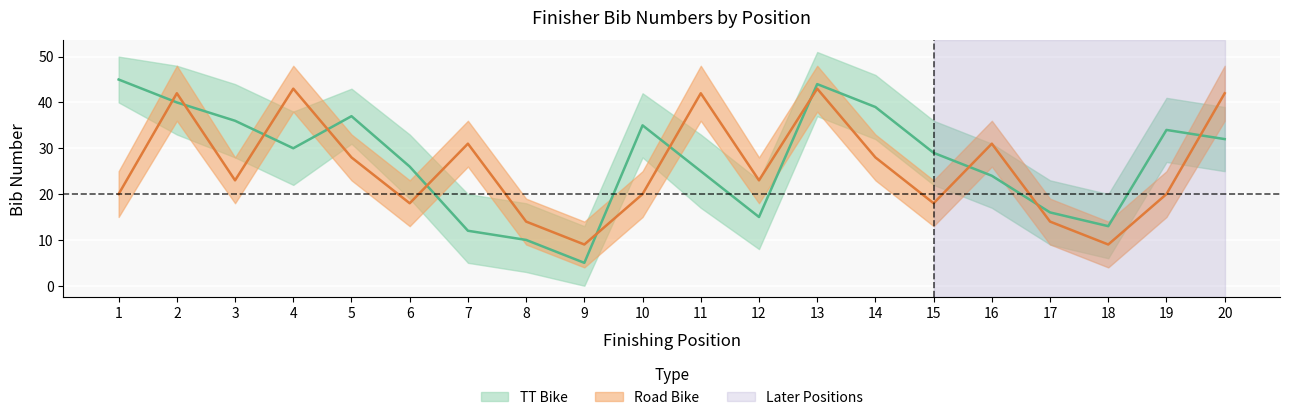

At how many categories does at least one series exceed 44?

1